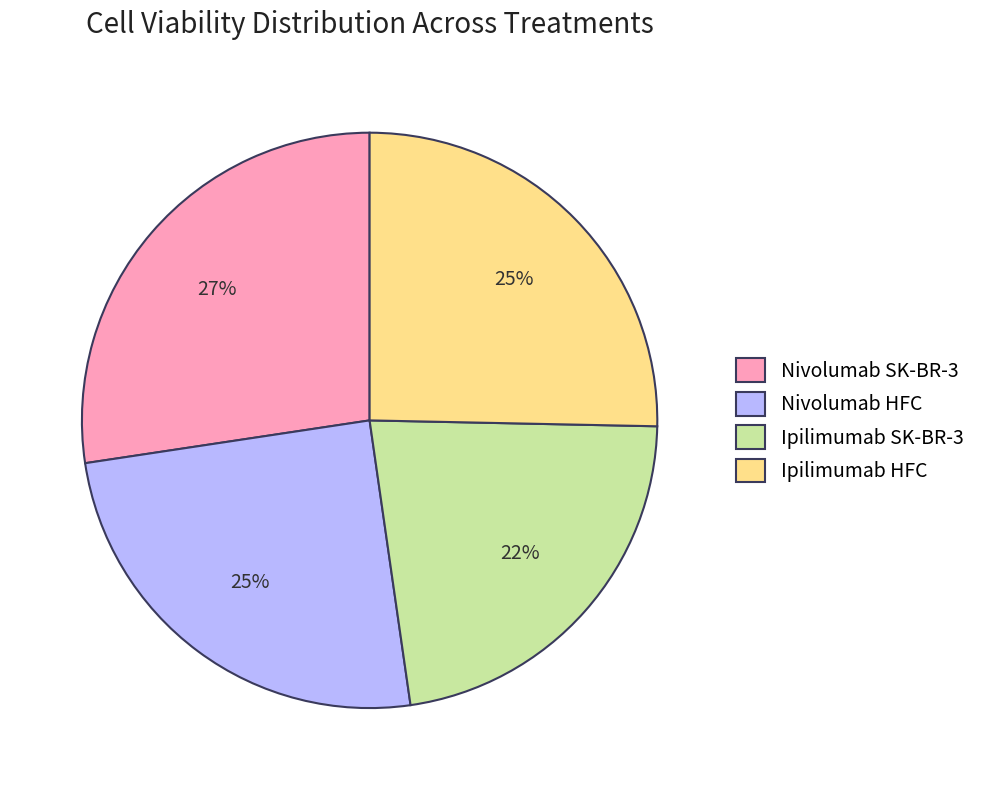

To the nearest percent, what is the difference between the largest and smallest slice percentages?

5%